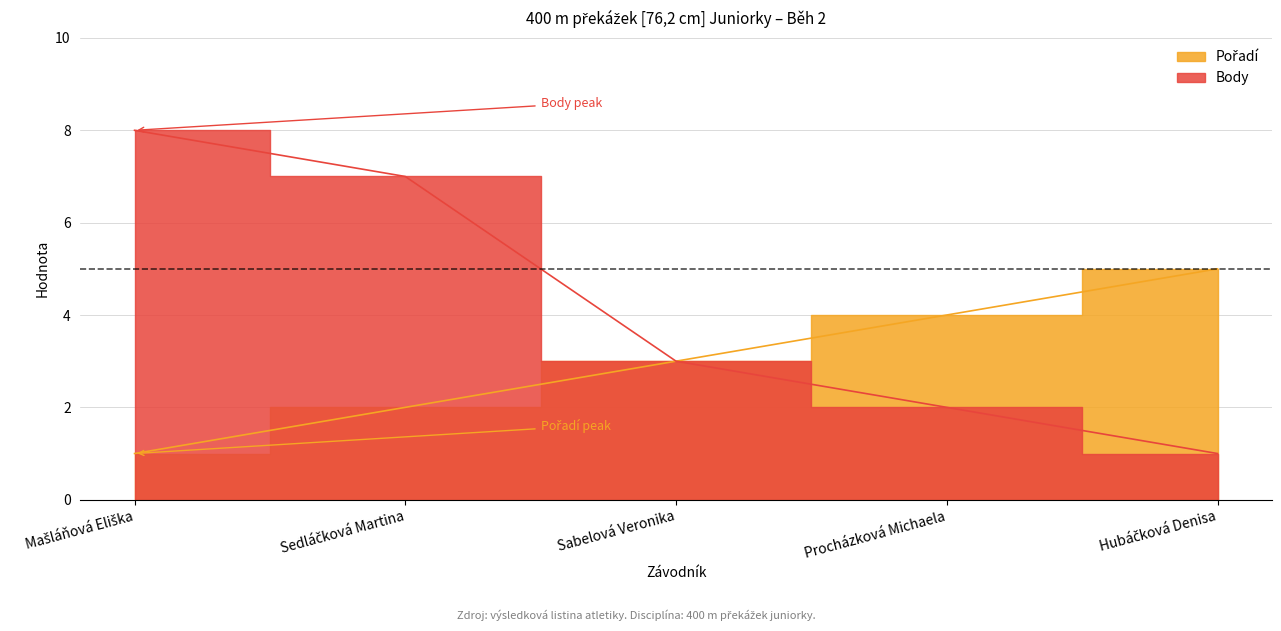

What is the difference between the Pořadí values at Procházková Michaela and Sedláčková Martina?

2